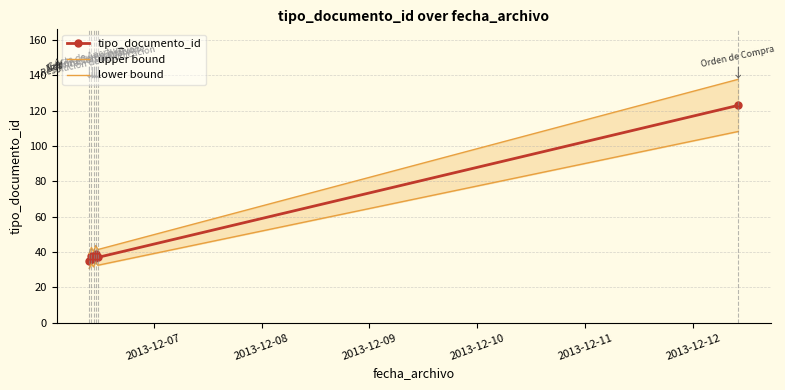

Which category has the highest value across all series?

2013-12-12